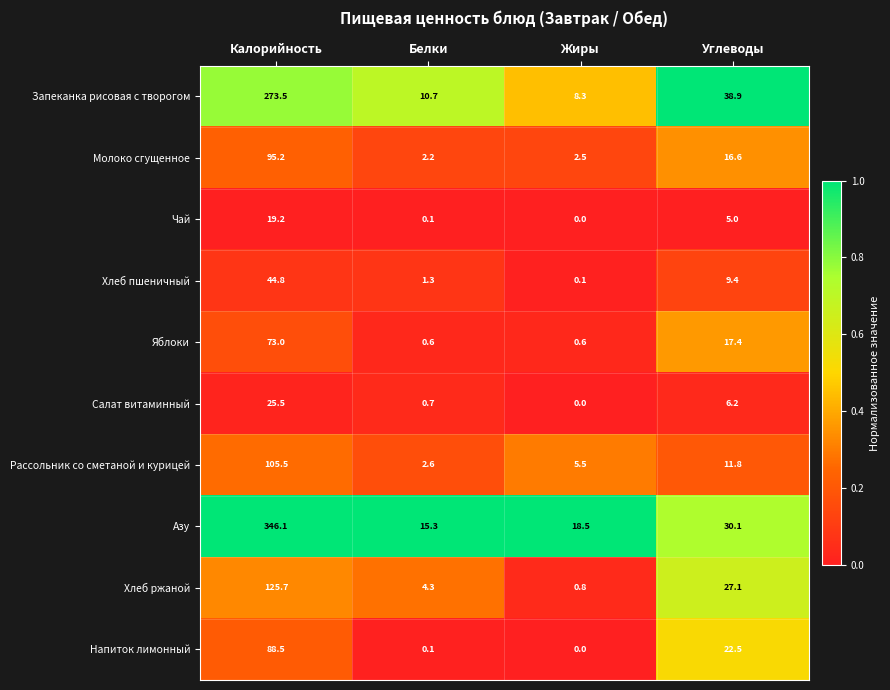

What is the total value across all series at Углеводы?

185.0